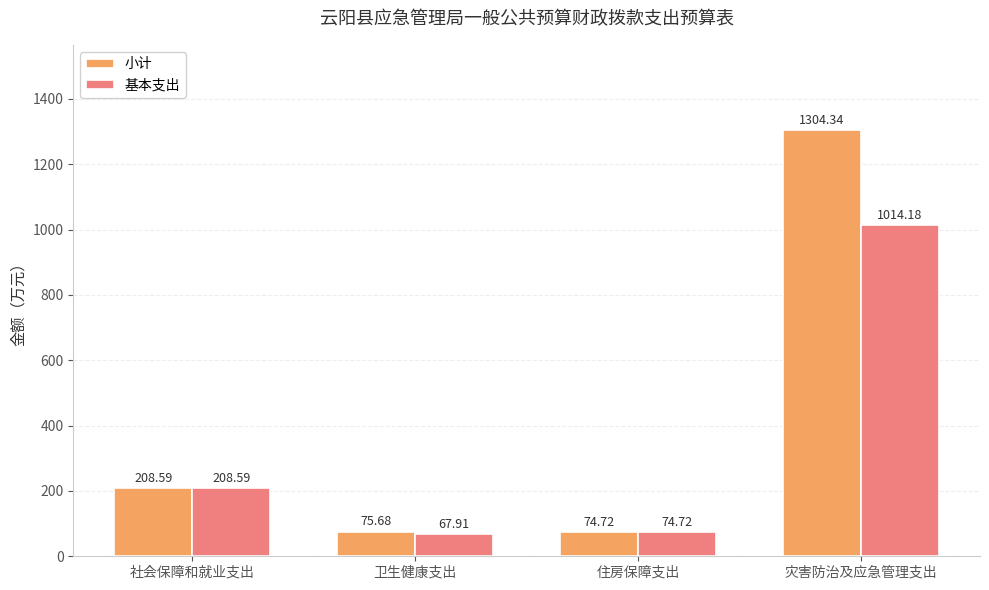

Reading left to right, list all the values displayed in this chart.

小计: 社会保障和就业支出=208.6	卫生健康支出=75.7	住房保障支出=74.7	灾害防治及应急管理支出=1304.3
基本支出: 社会保障和就业支出=208.6	卫生健康支出=67.9	住房保障支出=74.7	灾害防治及应急管理支出=1014.2